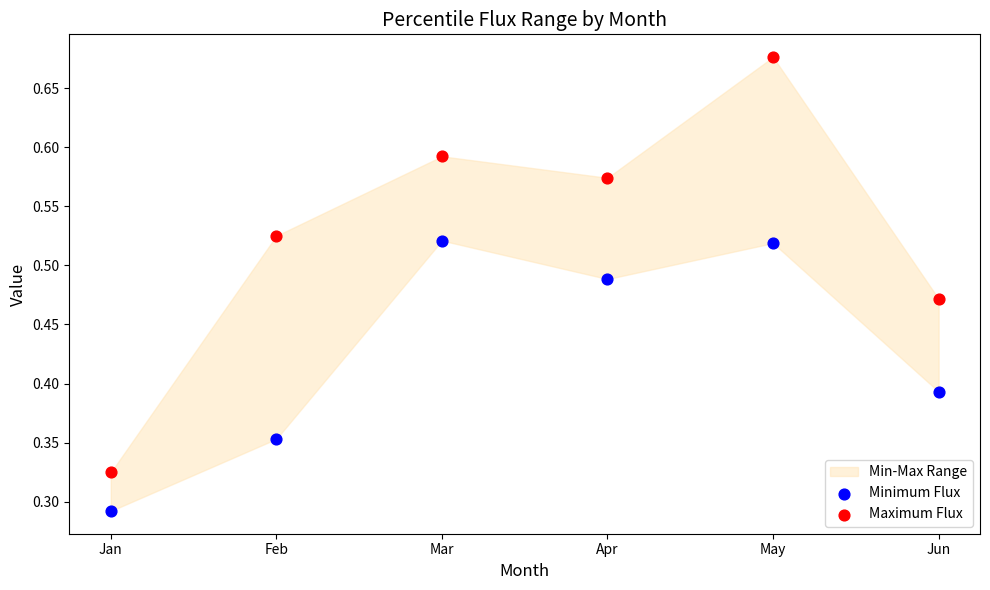

Which series contains the highest Y value?

Maximum Flux